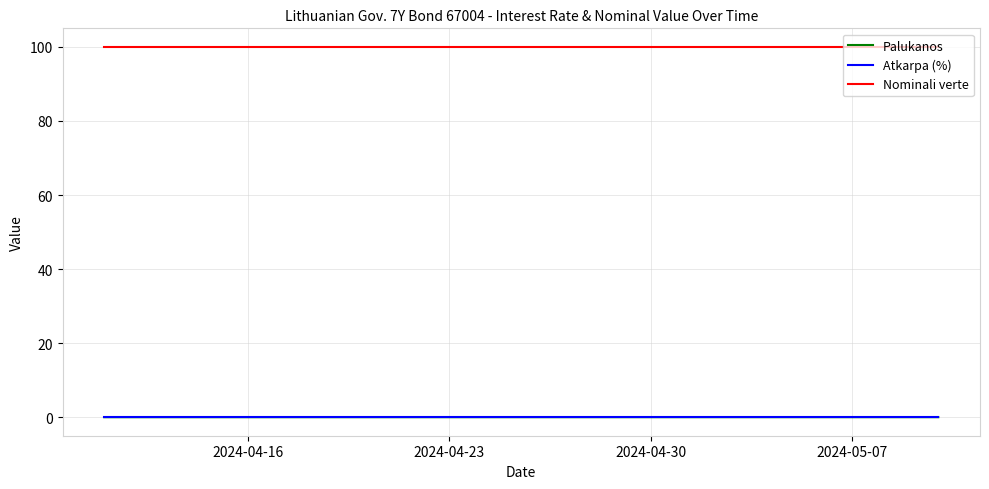

True or false: Nominali verte and Palukanos intersect in this chart.

False